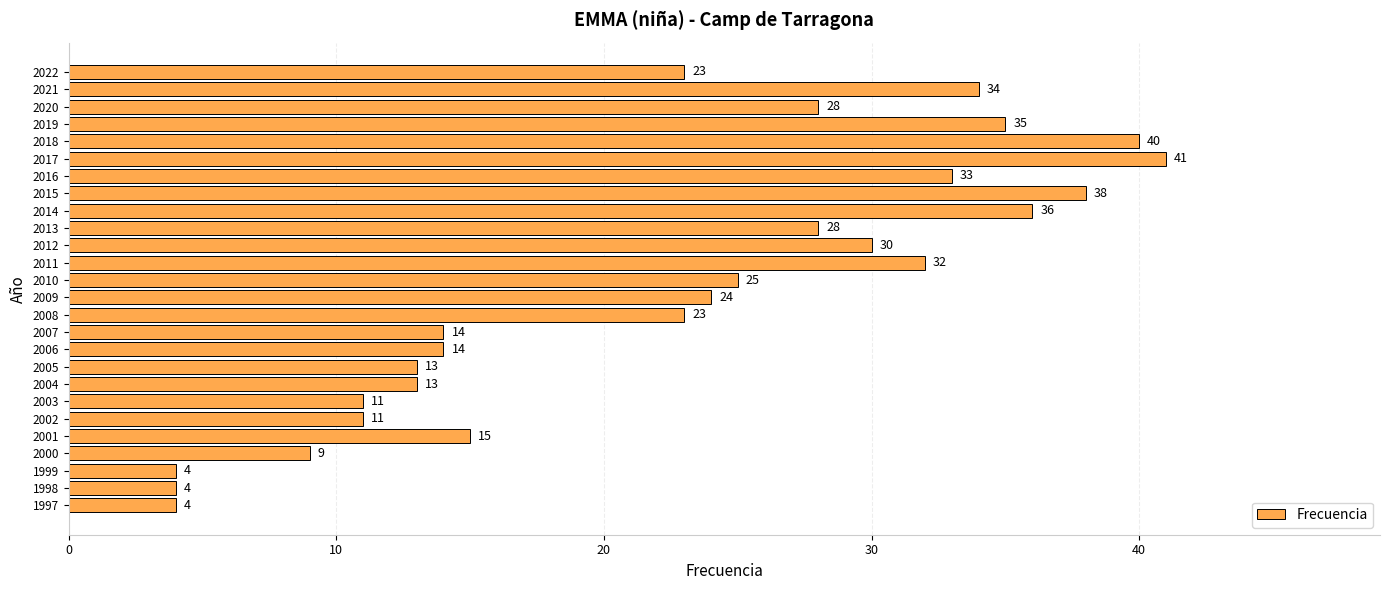

How many distinct data groups are displayed?

1